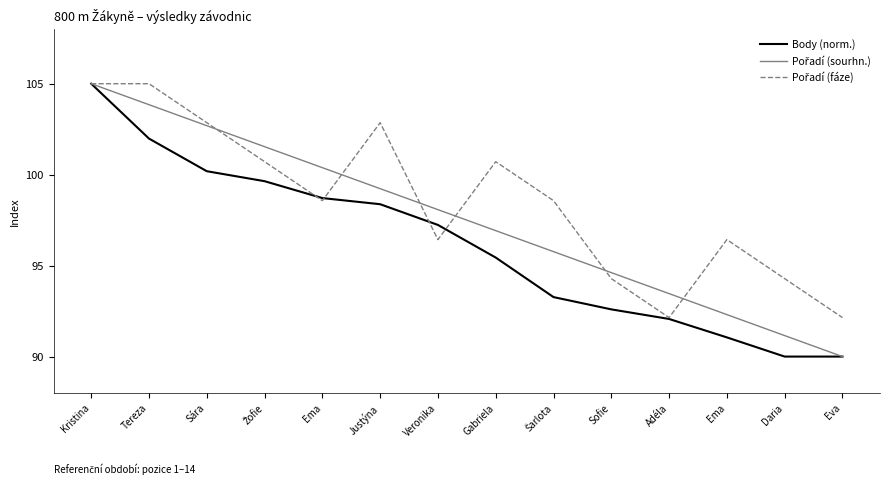

Does the chart have visible grid lines?

No